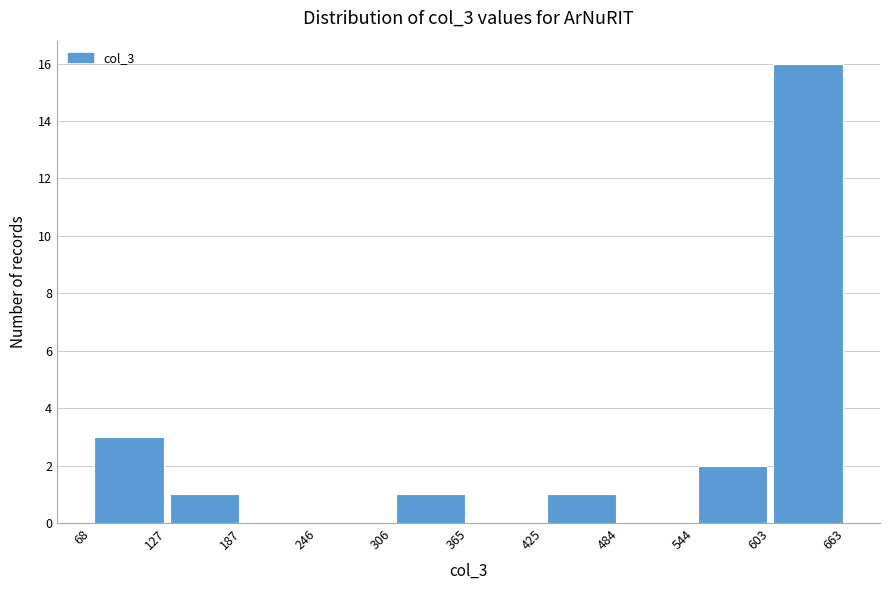

How tall is the bar that spans 68 to 127 on the x-axis? The values are not printed on the chart, so give them approximately, as read against the axis.

3